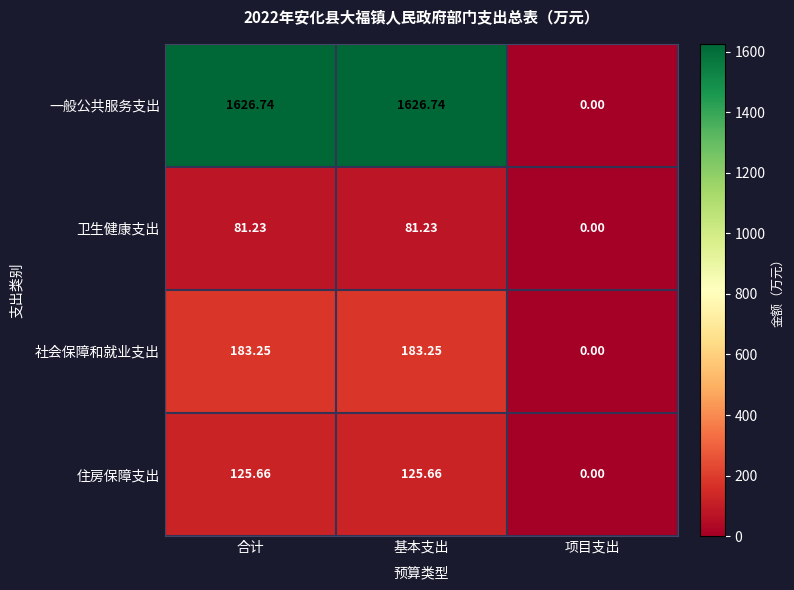

Which series has the widest spread of values?

一般公共服务支出